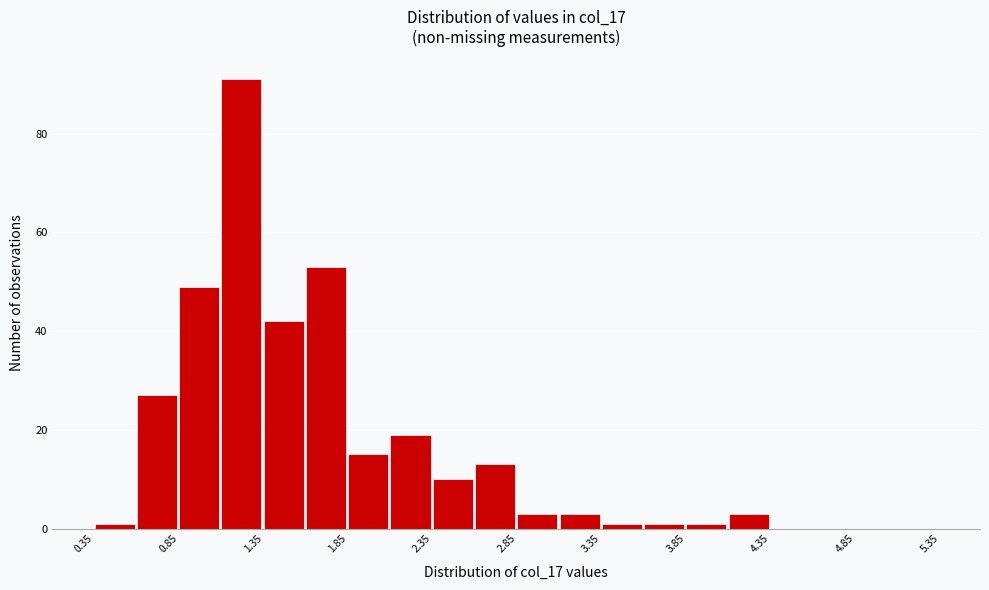

What is the height of the bar covering 1.60 to 1.85 on the x-axis? The values are not printed on the chart, so give them approximately, as read against the axis.

54